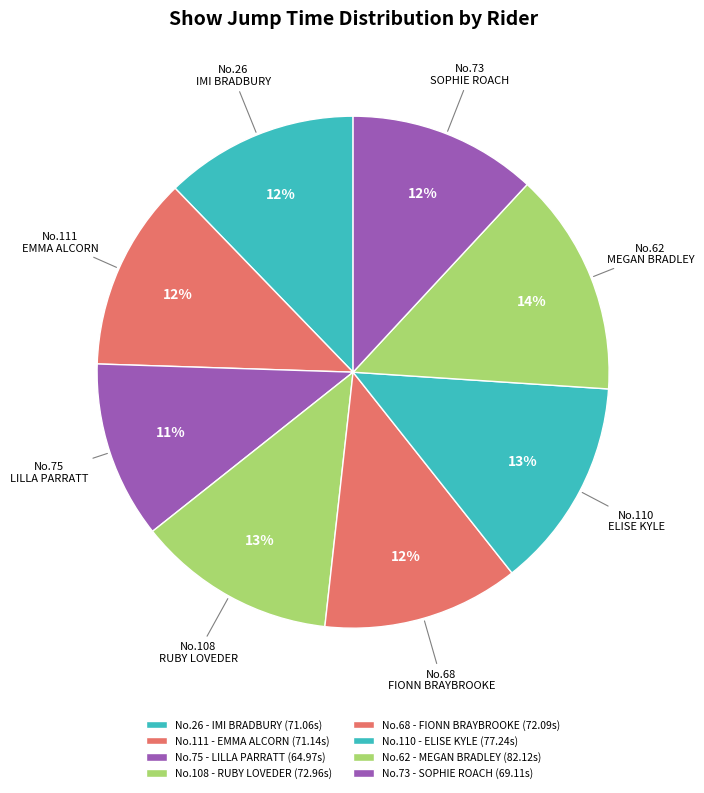

How many segments does this pie chart have?

8